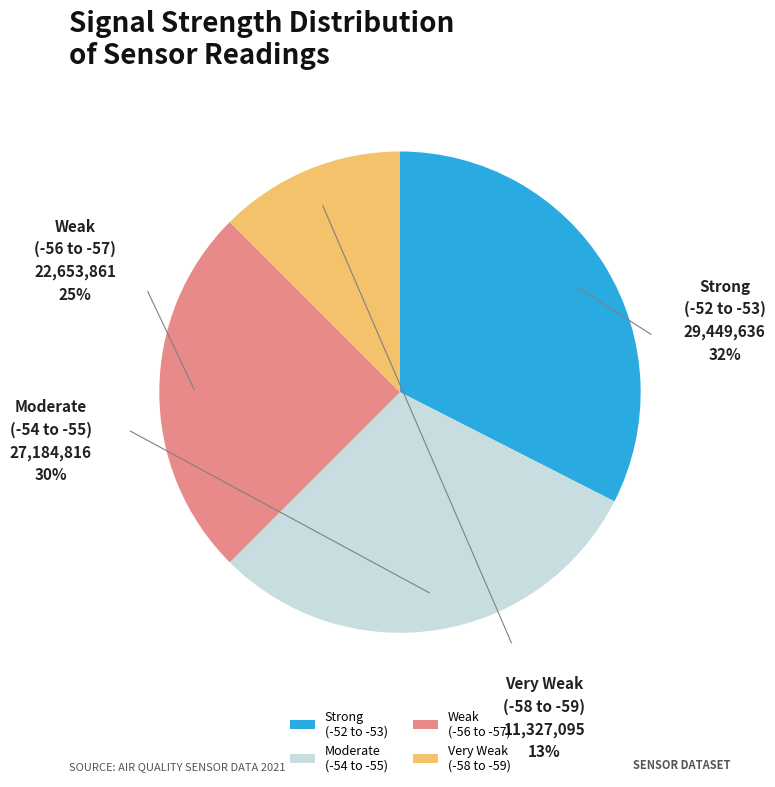

How many slices are in this pie chart?

4